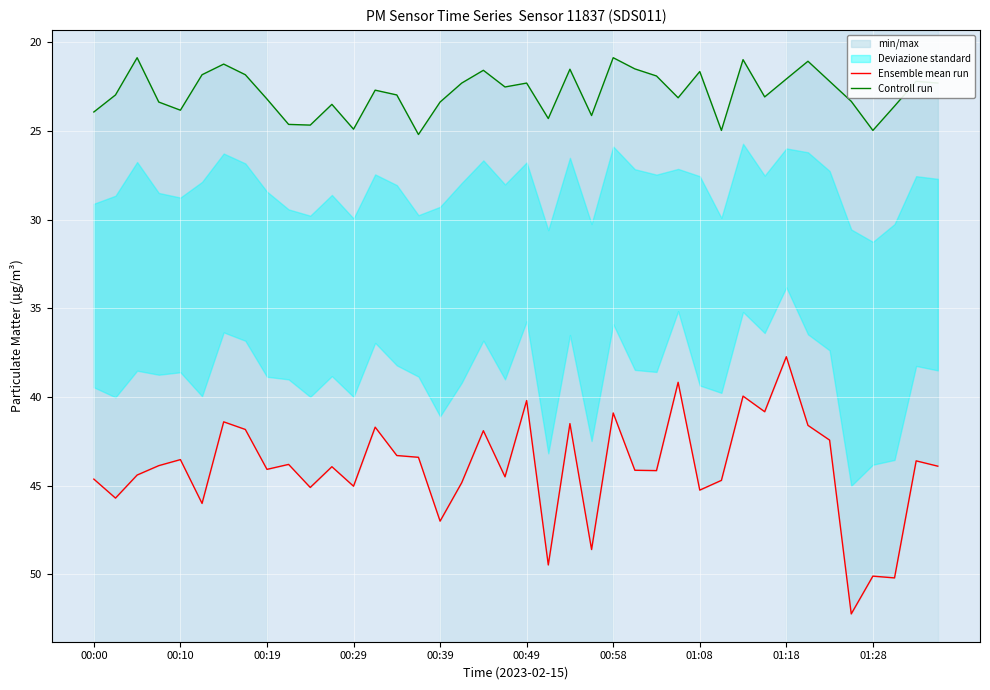

What is the lowest value of the Controll run series?

20.9